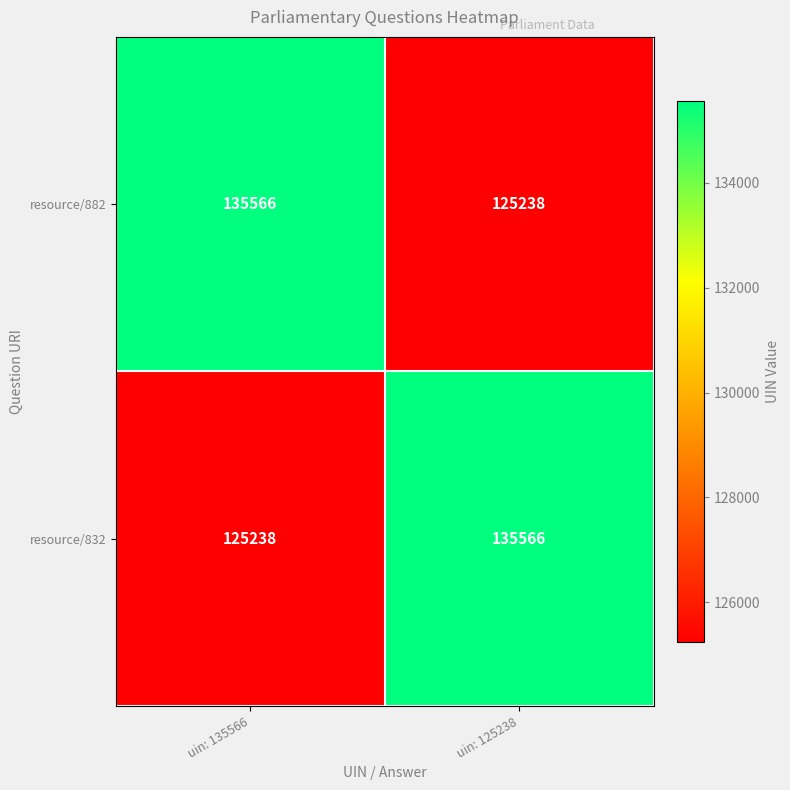

Count the number of data series in this chart.

2